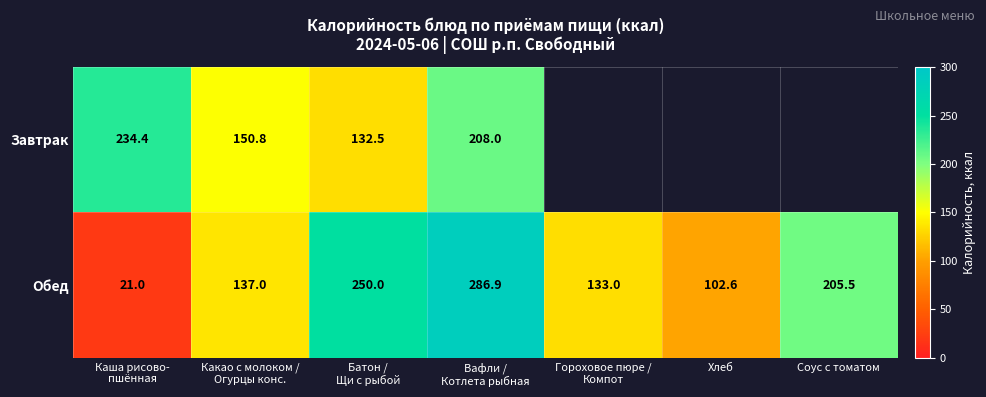

Is it true that Обед equals 182.4 at Хлеб?

False